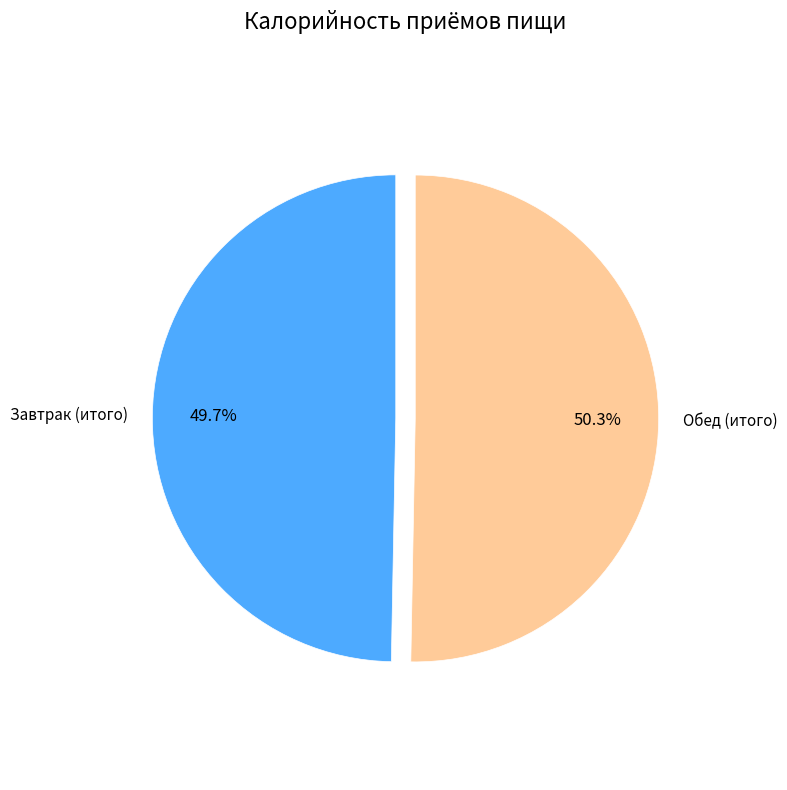

How many segments does this pie chart have?

2